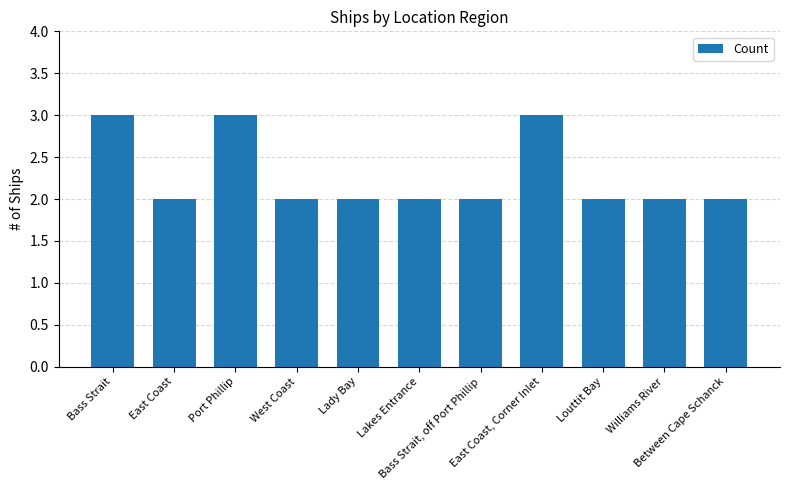

What is the sum of the values at Louttit Bay and Port Phillip?

5